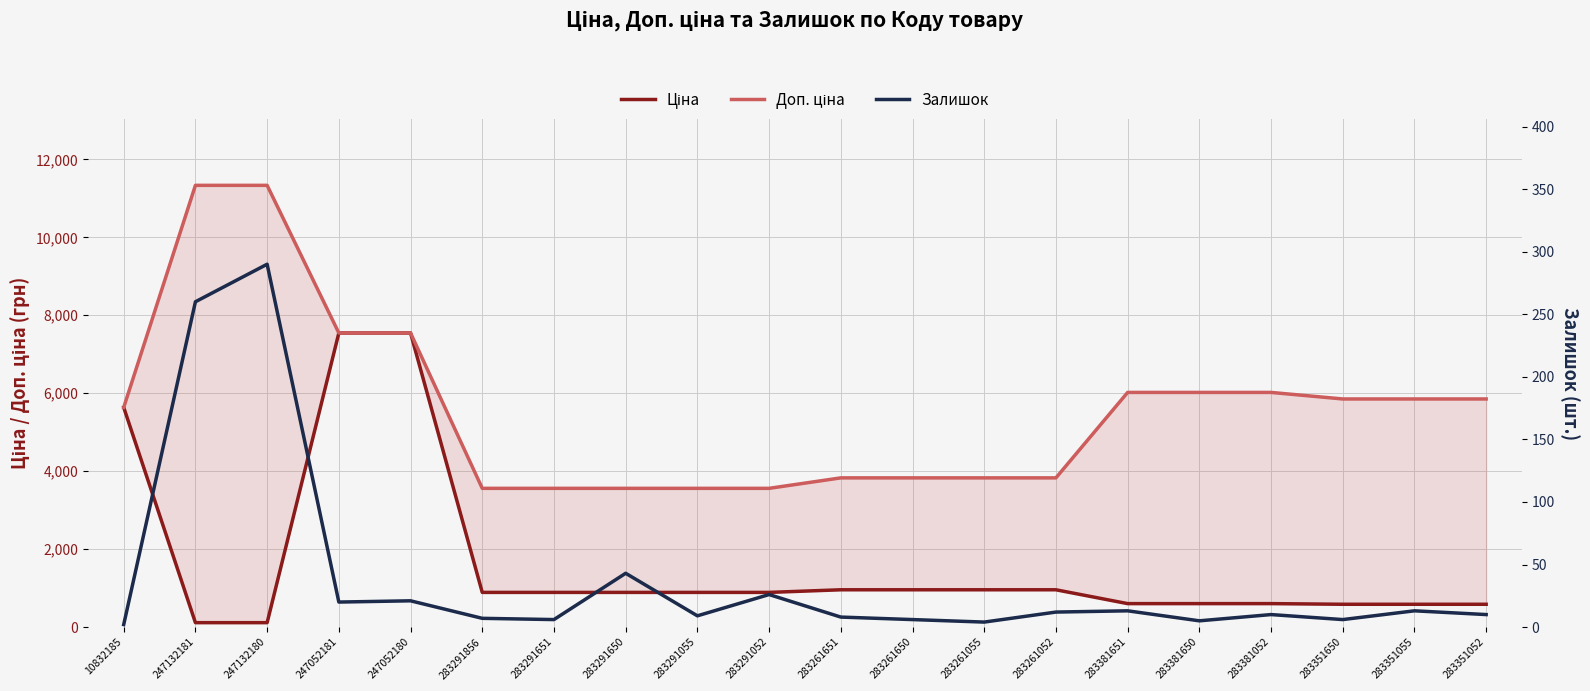

True or false: Залишок and Ціна intersect in this chart.

True